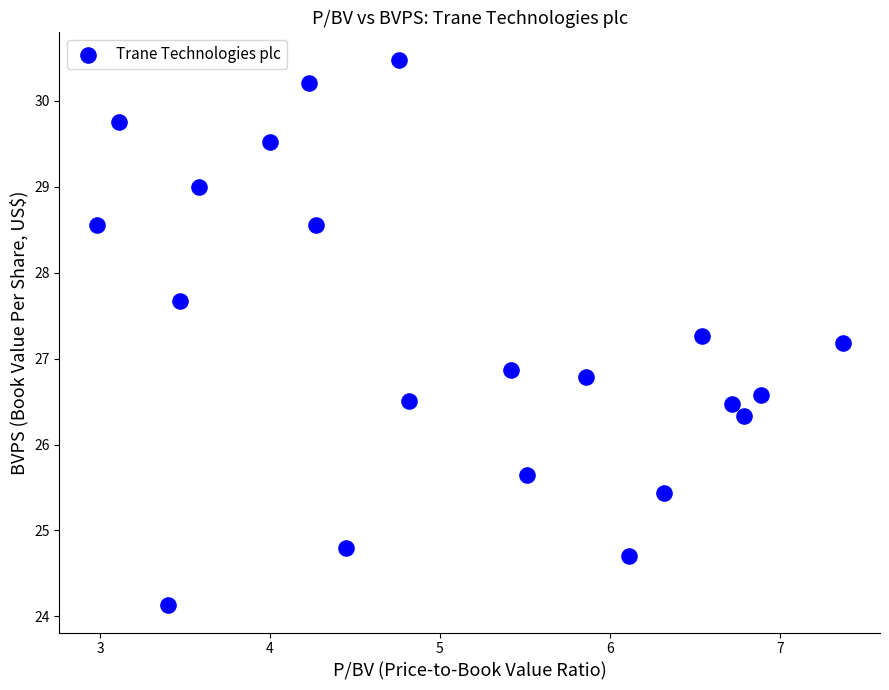

What is the range of X values (max minus min)?

4.4